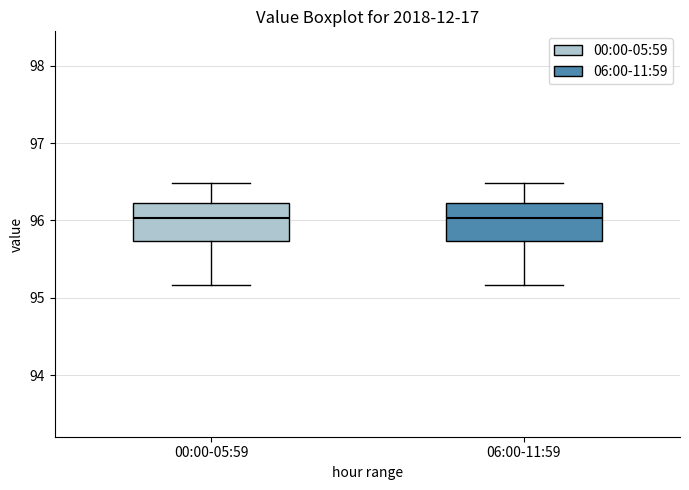

Where is the lower edge of the box for 00:00-05:59 on the y-axis? The values are not printed on the chart, so give them approximately, as read against the axis.

95.7